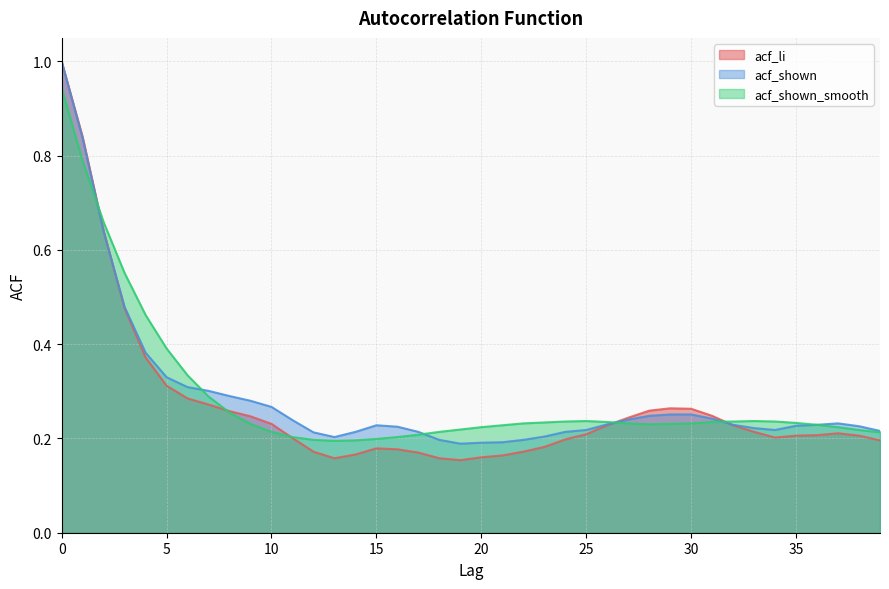

At how many categories does at least one series exceed 0?

40